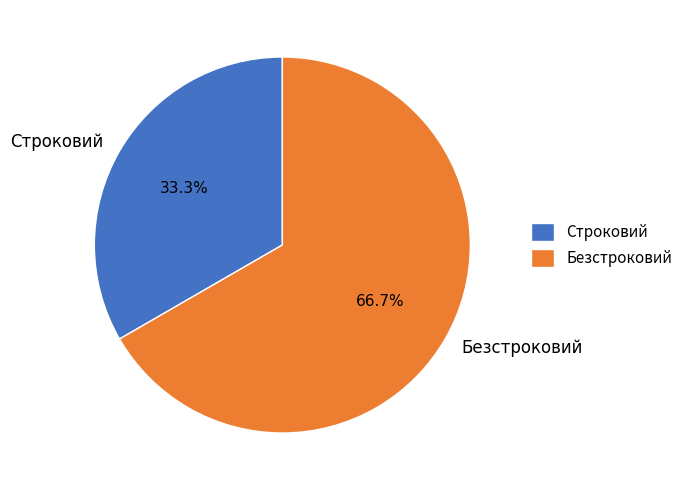

Does any single category account for the majority?

Yes